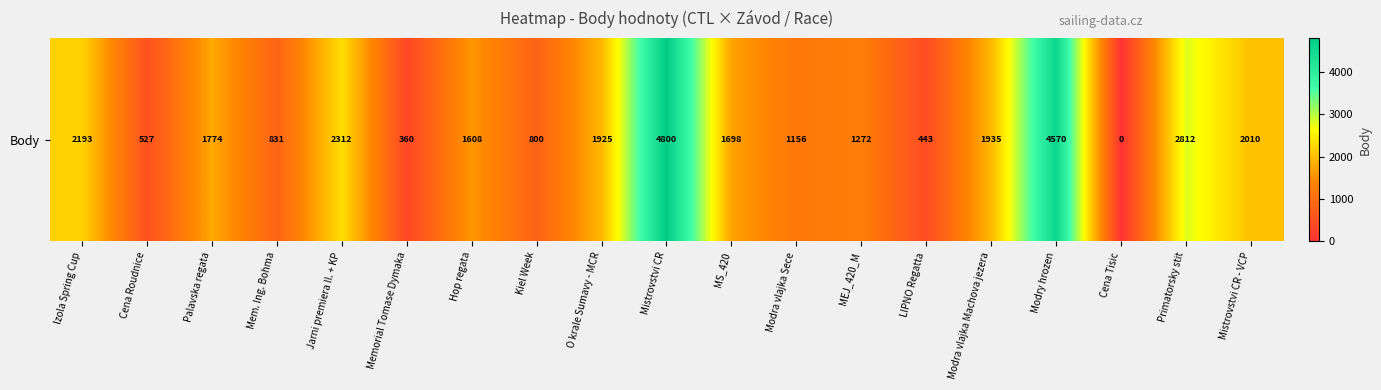

Reading left to right, extract all data points from this chart.

Izola Spring Cup=2193	Cena Roudnice=527	Palavska regata=1774	Mem. Ing. Bohma=831	Jarni premiera II. + KP=2312	Memorial Tomase Dymaka=360	Hop regata=1608	Kiel Week=800	O krale Sumavy - MCR=1925	Mistrovstvi CR=4800	MS_420=1698	Modra vlajka Sece=1156	MEJ_420_M=1272	LIPNO Regatta=443	Modra vlajka Machova jezera=1935	Modry hrozen=4570	Cena Tisic=0	Primatorsky stit=2812	Mistrovstvi CR - VCP=2010